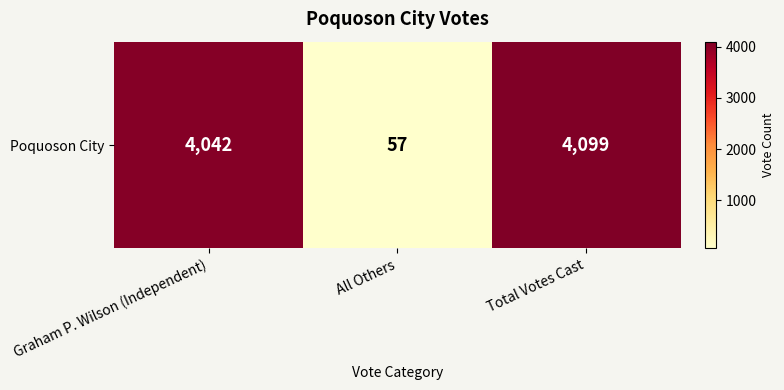

At which label does the data first exceed 4042?

Total Votes Cast